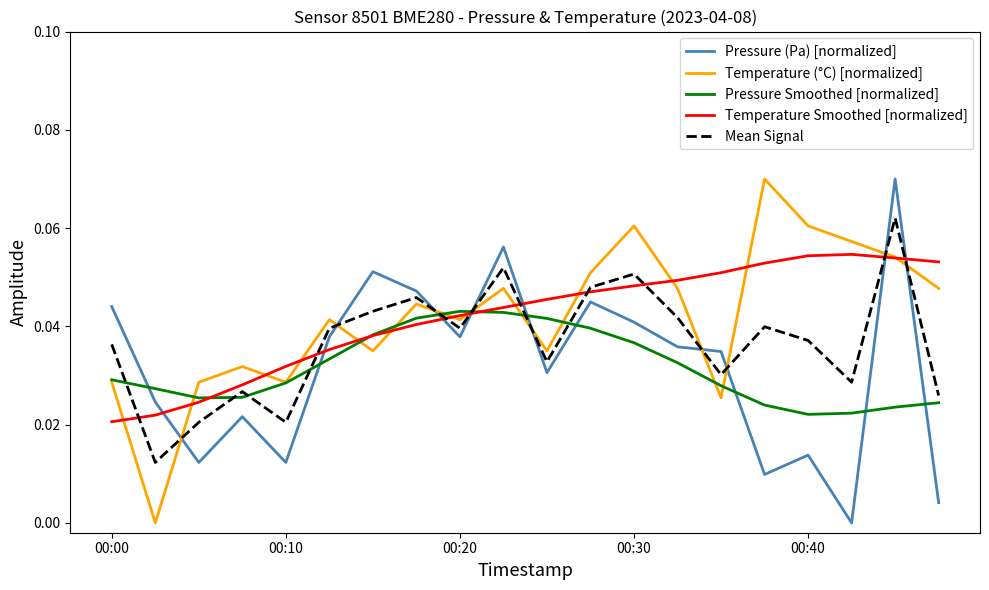

True or false: Mean Signal and Temperature (°C) [normalized] cross at least once.

True